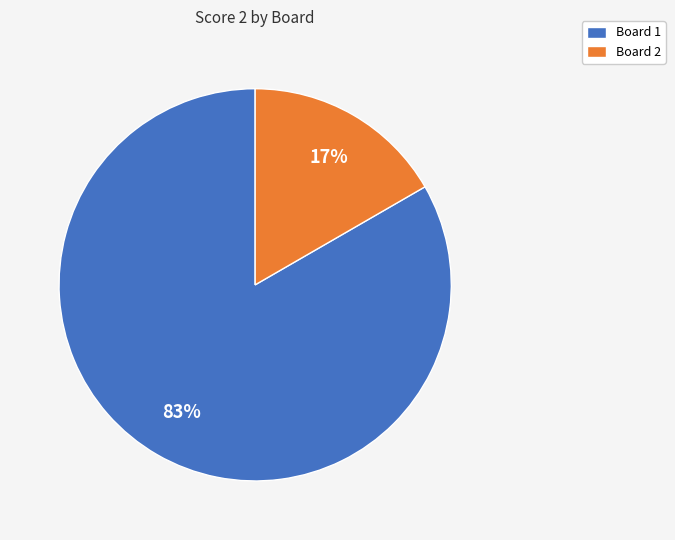

What is the smallest slice in the pie chart?

Board 2